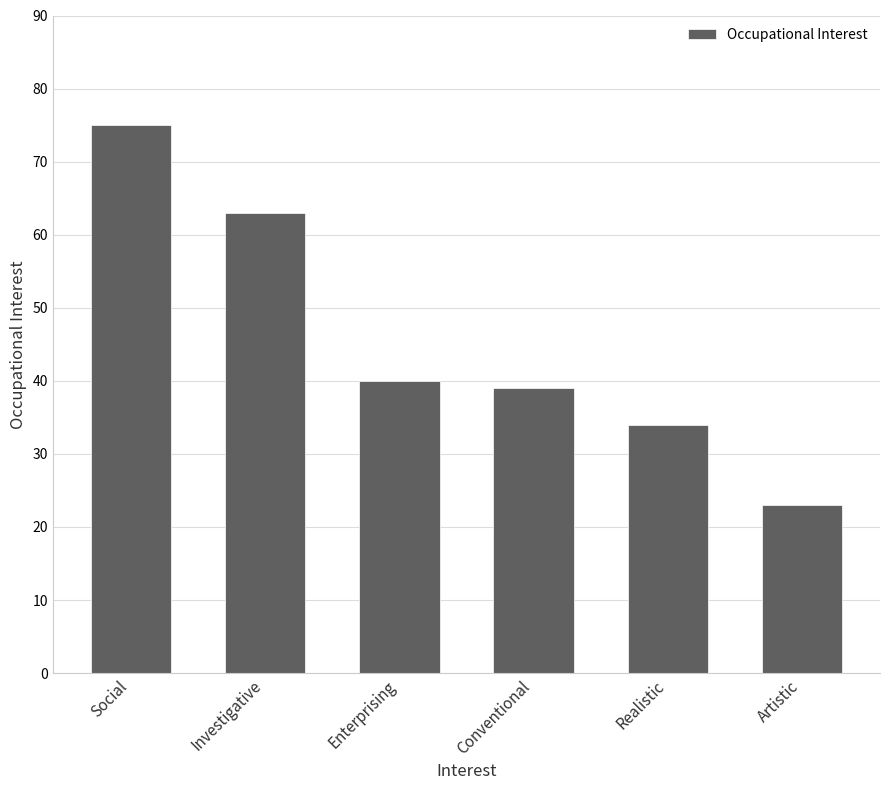

What is the label of the 1st bar from the left?

Social